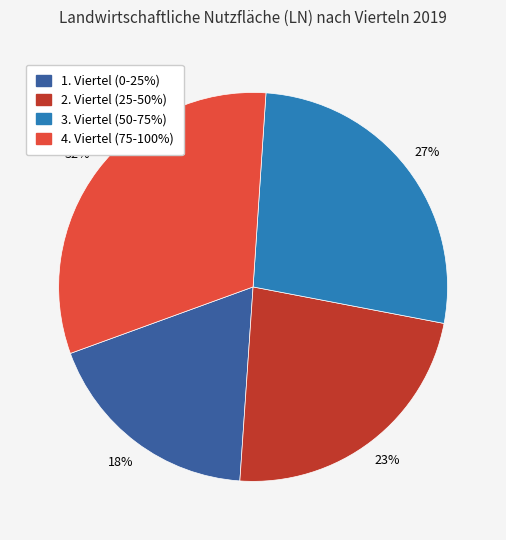

Is there a majority slice in this chart?

No